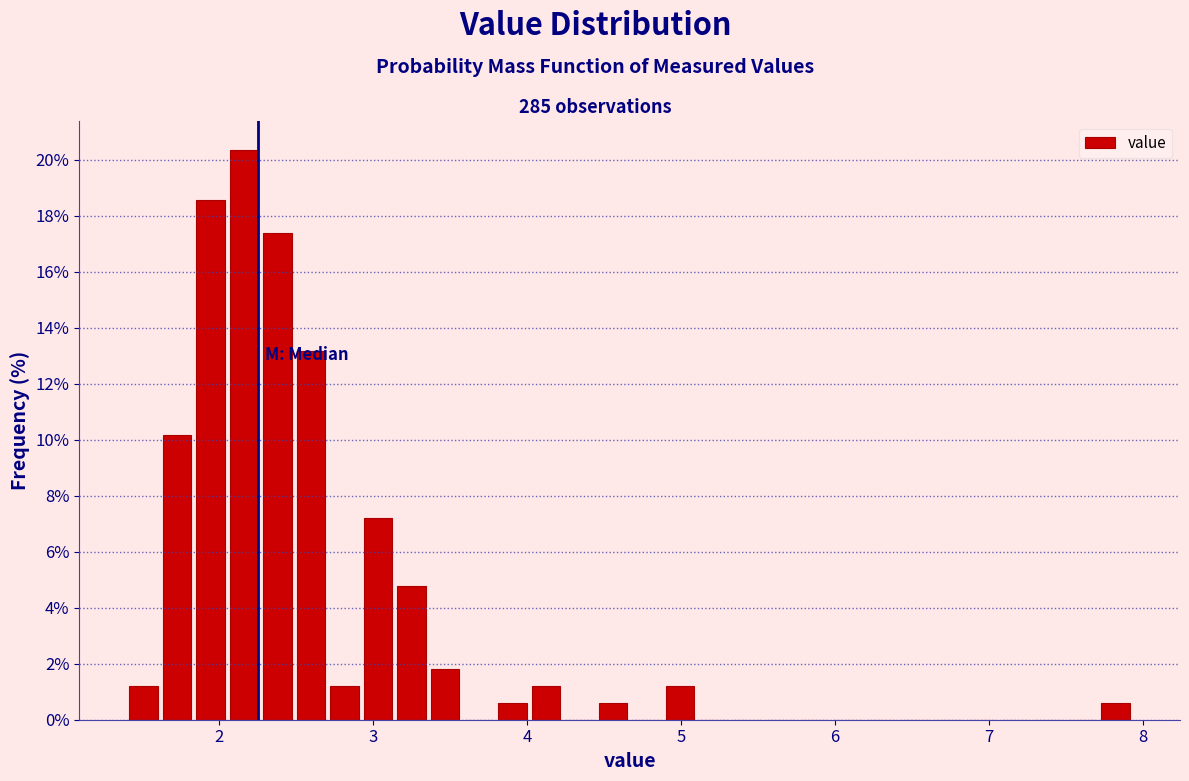

Around what value on the x-axis is the tallest bar? Give the approximate position of its centre, as read against the axis.

2.2